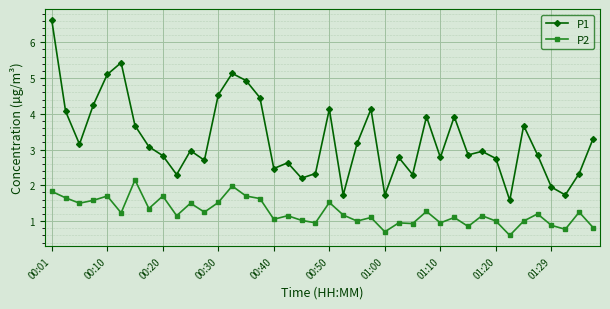

List the series in order of their overall mean, lowest first.

P2, P1